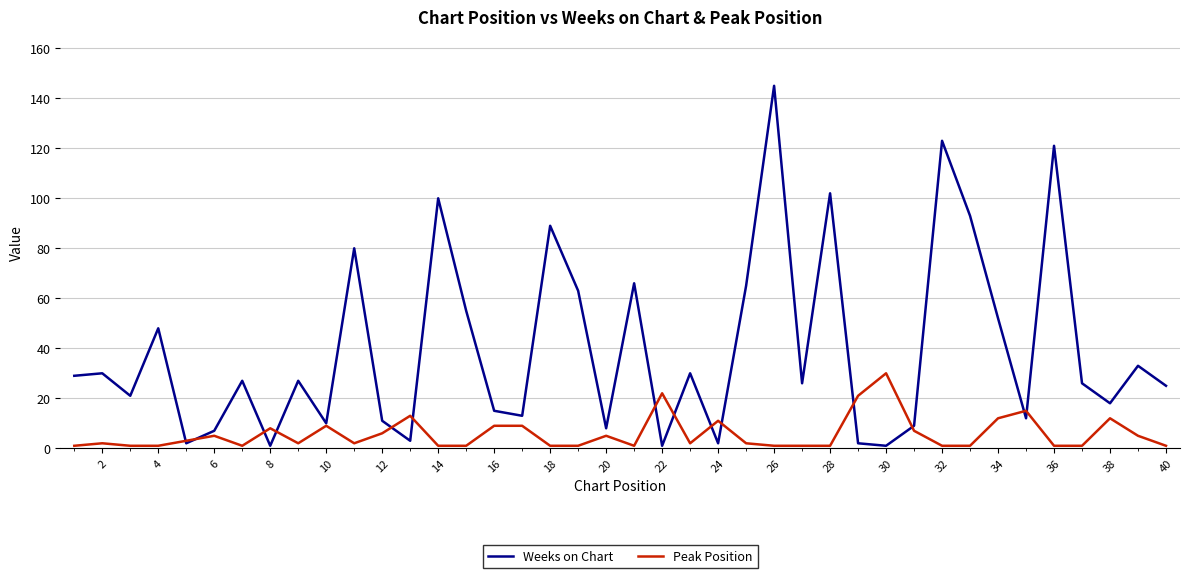

What is the maximum value for Peak Position?

30